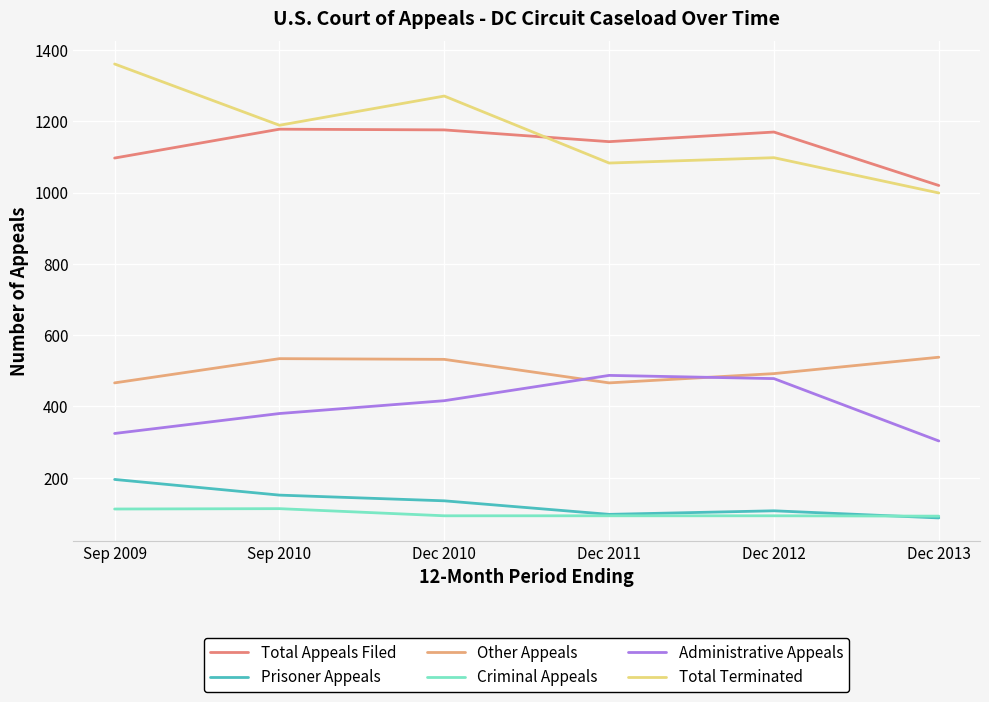

Reading right to left, transcribe all the data shown in this chart.

Total Appeals Filed: Dec 2013=1020	Dec 2012=1170	Dec 2011=1143	Dec 2010=1176	Sep 2010=1178	Sep 2009=1097
Prisoner Appeals: Dec 2013=87	Dec 2012=107	Dec 2011=97	Dec 2010=135	Sep 2010=151	Sep 2009=195
Other Appeals: Dec 2013=538	Dec 2012=492	Dec 2011=466	Dec 2010=532	Sep 2010=534	Sep 2009=466
Criminal Appeals: Dec 2013=92	Dec 2012=93	Dec 2011=93	Dec 2010=93	Sep 2010=113	Sep 2009=112
Administrative Appeals: Dec 2013=303	Dec 2012=478	Dec 2011=487	Dec 2010=416	Sep 2010=380	Sep 2009=324
Total Terminated: Dec 2013=999	Dec 2012=1098	Dec 2011=1083	Dec 2010=1271	Sep 2010=1189	Sep 2009=1361